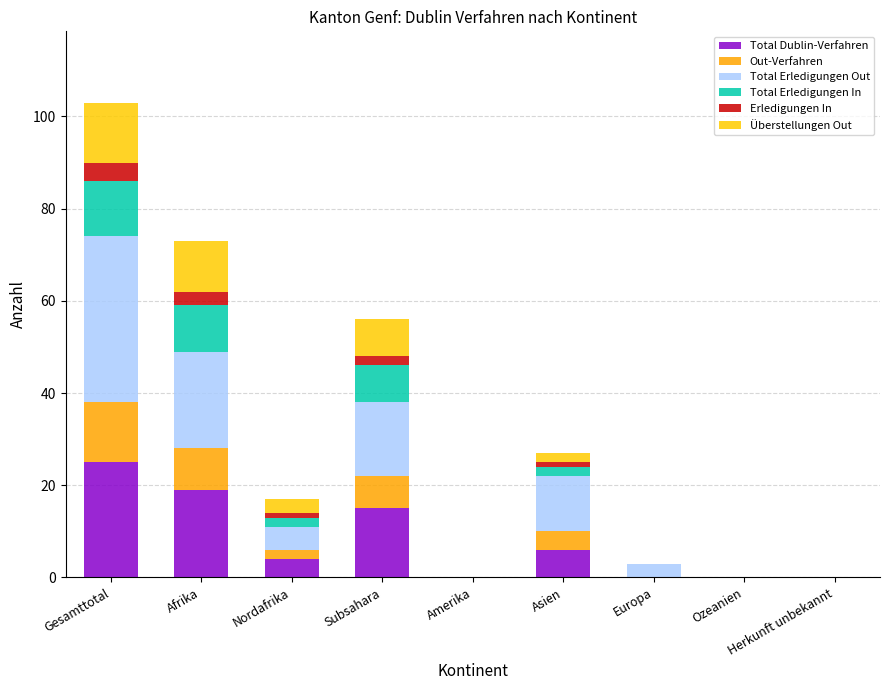

Count the number of data series in this chart.

6